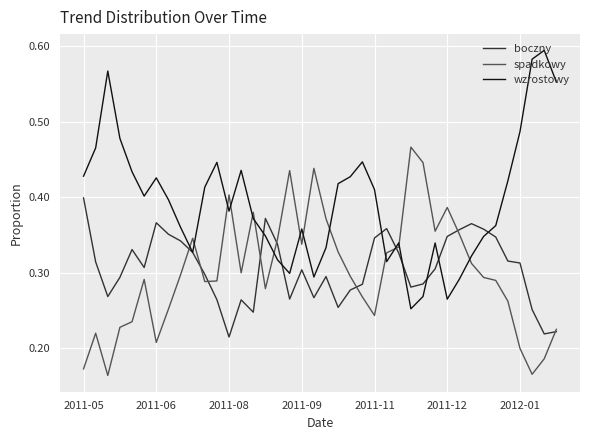

Which series has the widest spread of values?

wzrostowy